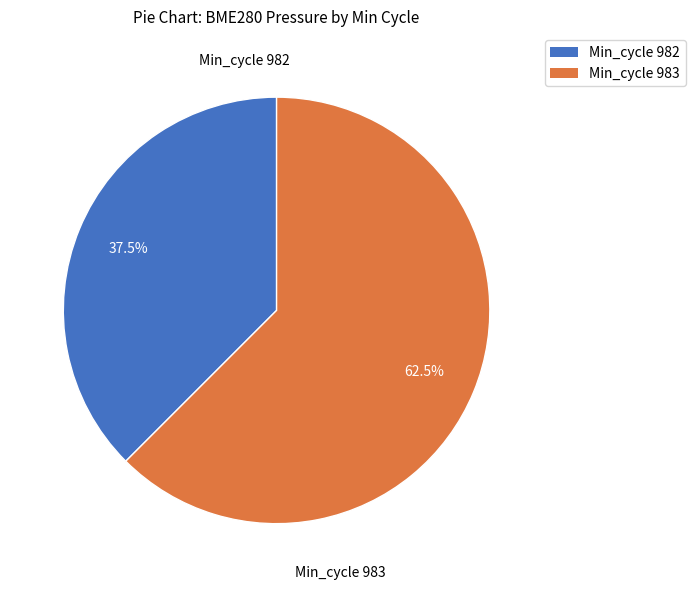

Is there a majority slice in this chart?

Yes